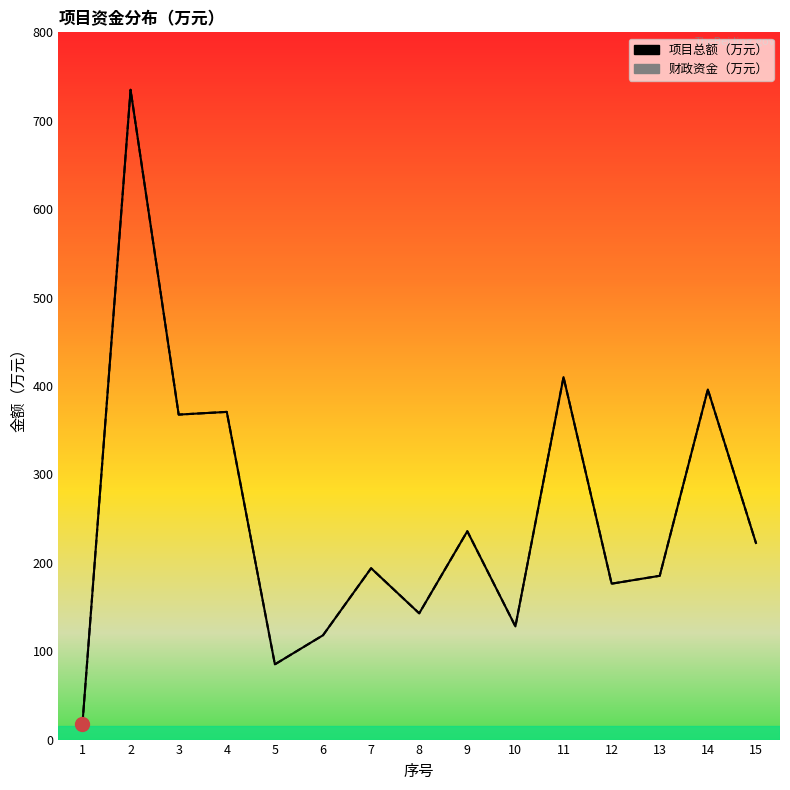

In 财政资金（万元）, how many points are lower than both neighbors (excluding endpoints)?

5